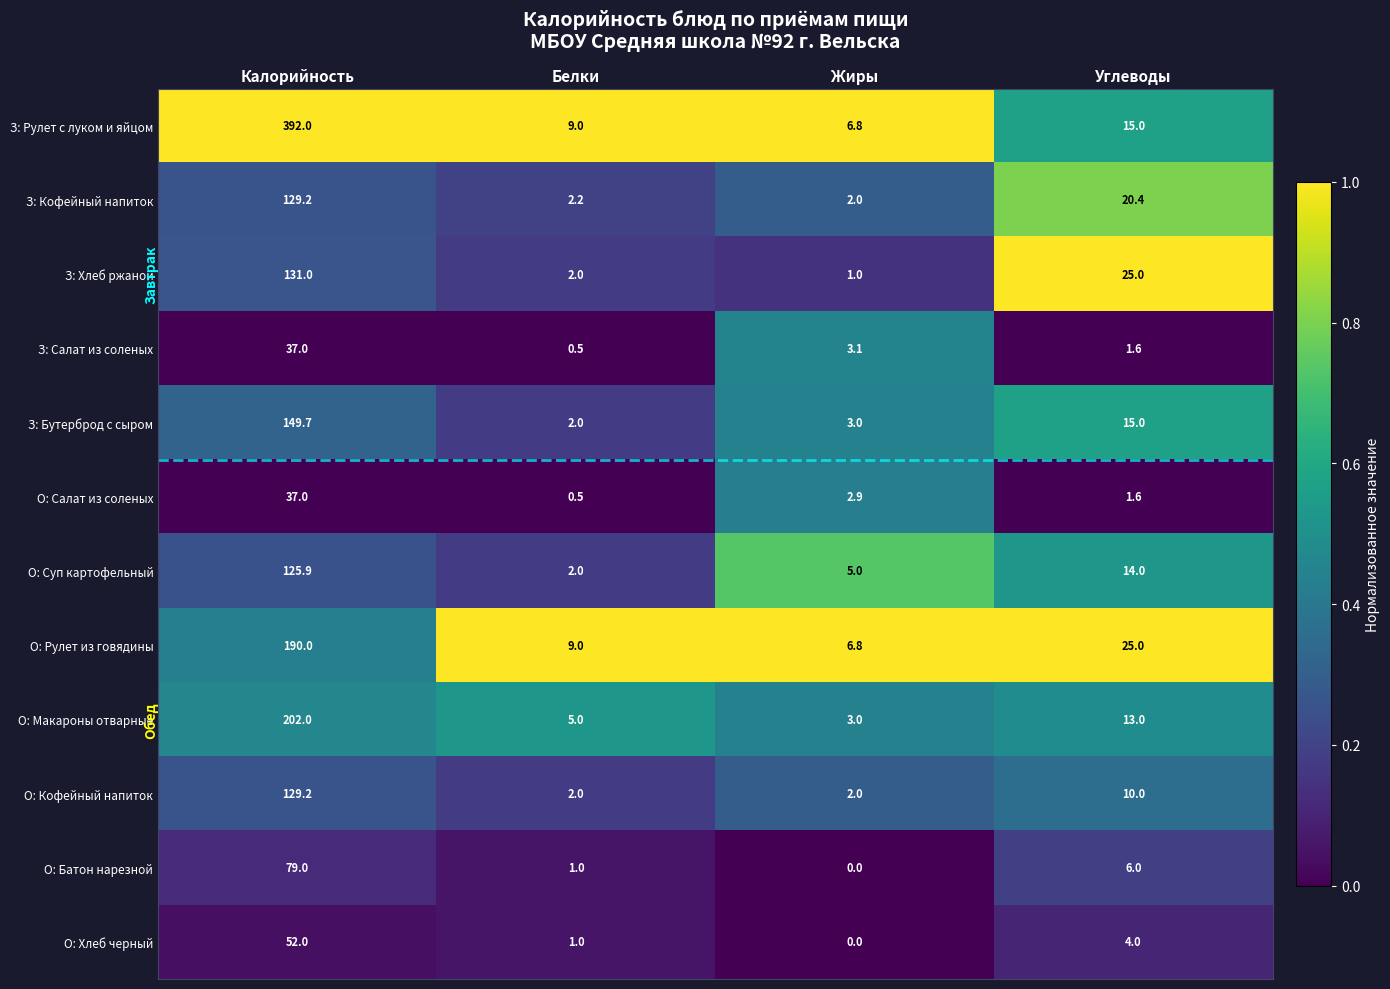

The О: Кофейный напиток series shows 2.0 at Жиры. True or false?

True